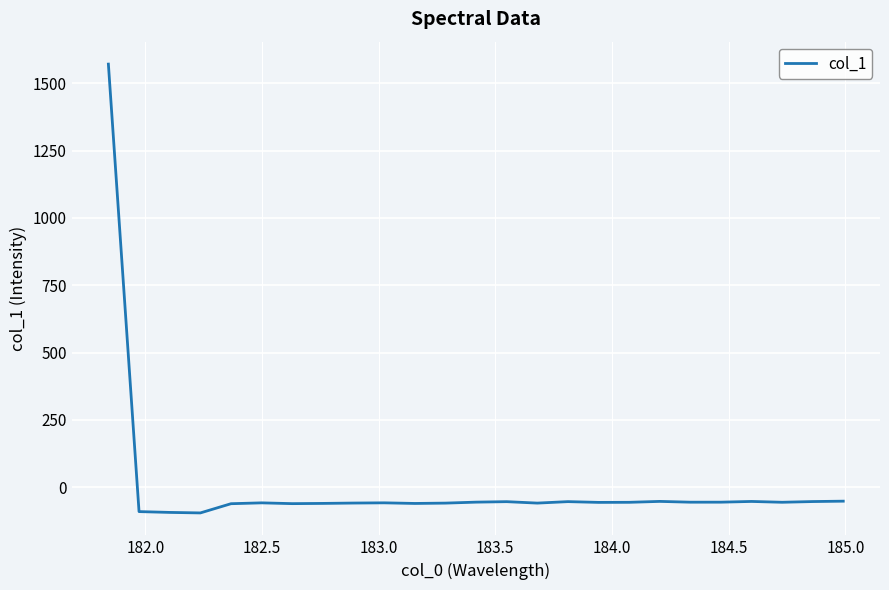

What is the greatest value displayed?

1571.5